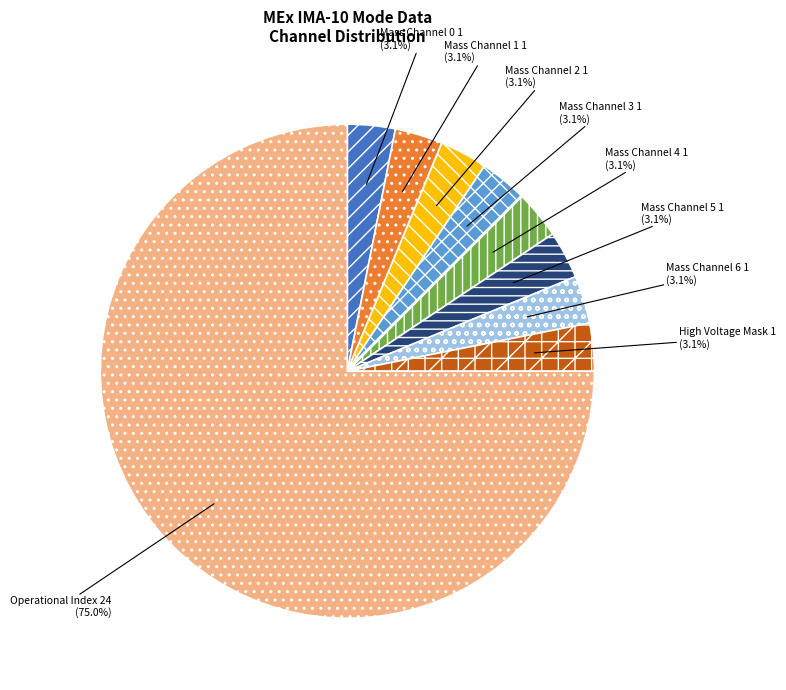

What is the largest slice in the pie chart?

Operational Index